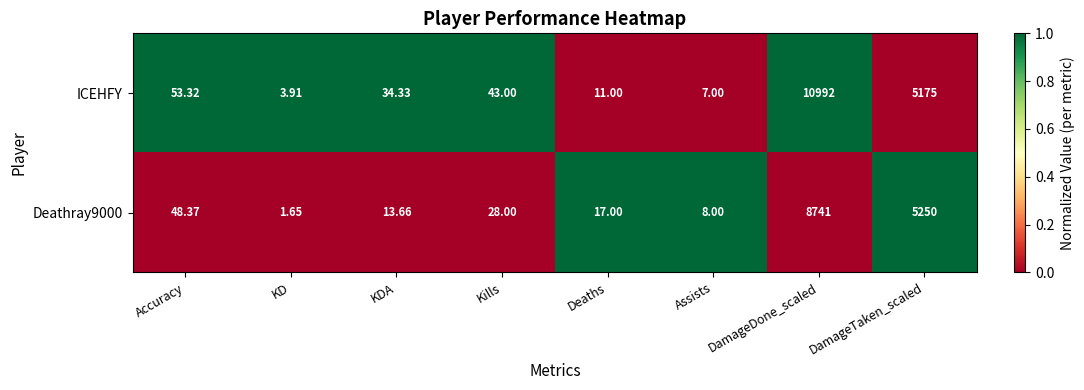

Between KD and DamageTaken_scaled, which series saw the biggest shift?

Deathray9000